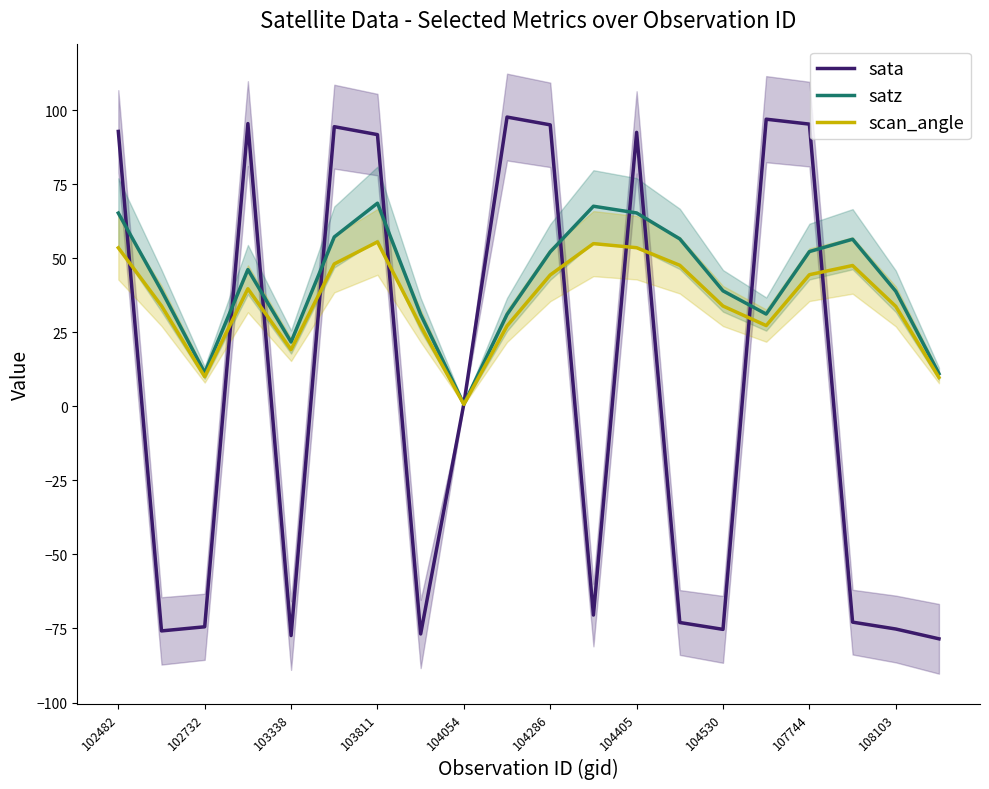

Is it true that satz equals 67.6 at 11?

True